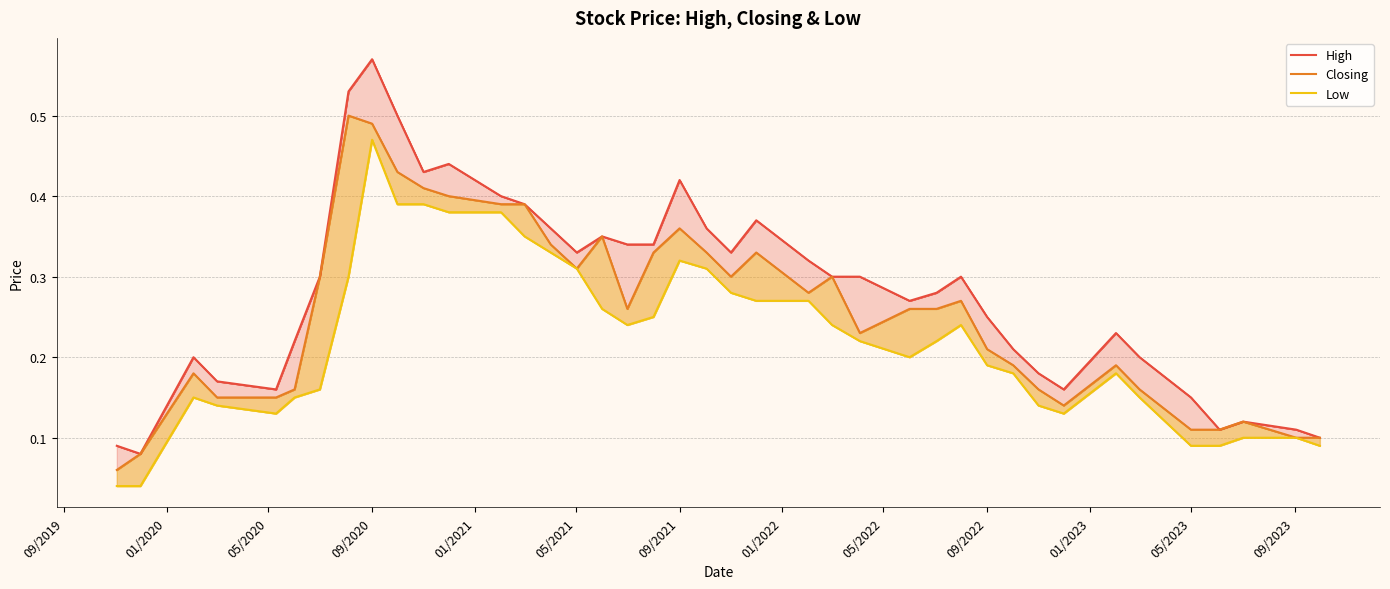

True or false: High and Closing cross at least once.

False